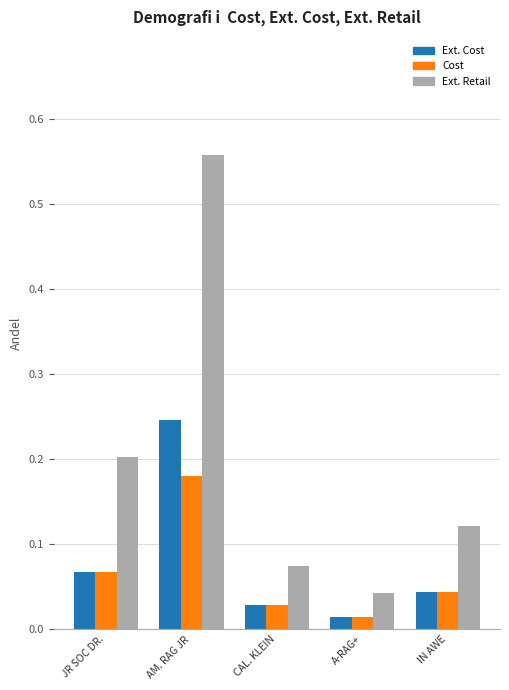

Which series has the largest range (max minus min)?

Ext. Retail